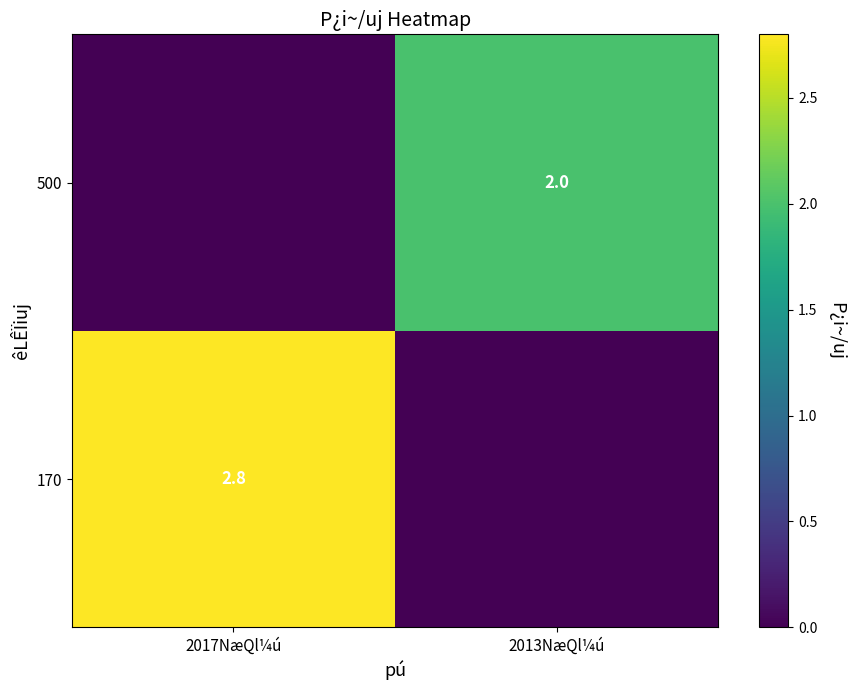

What is the maximum value for 500?

2.0